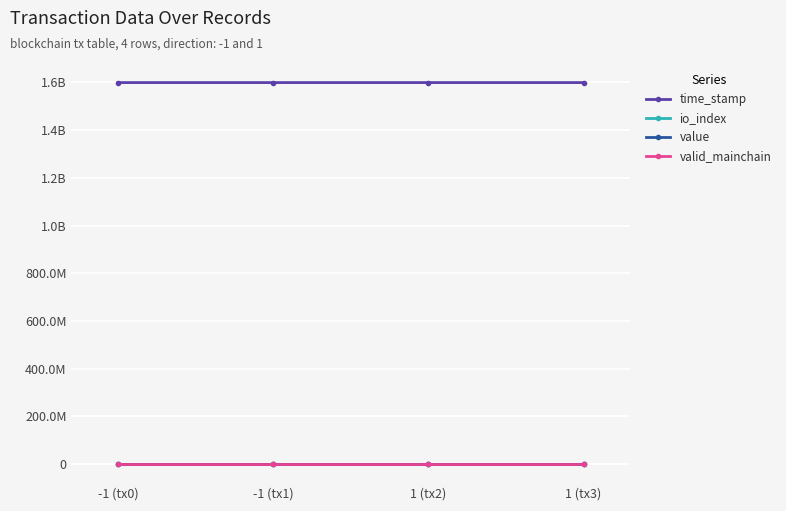

What is the average value of the time_stamp series?

1599164288.8